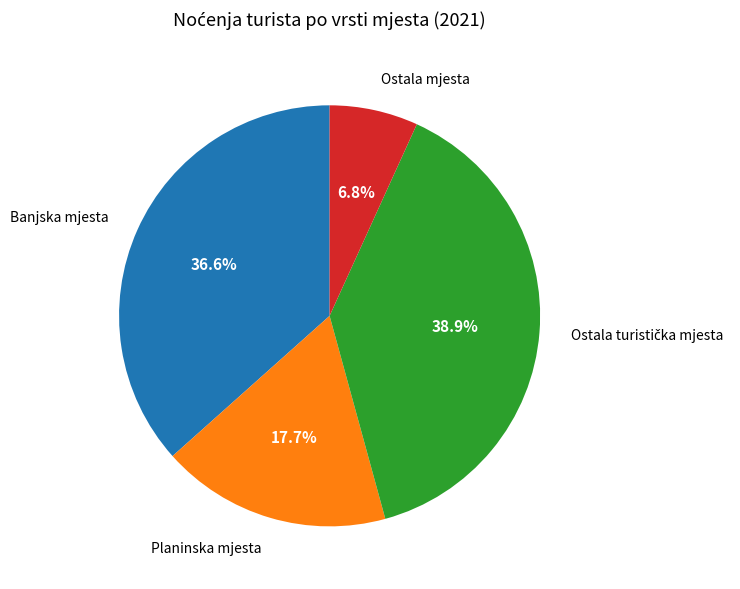

Approximately how many times larger is the value at Ostala mjesta compared to Planinska mjesta?

0.4